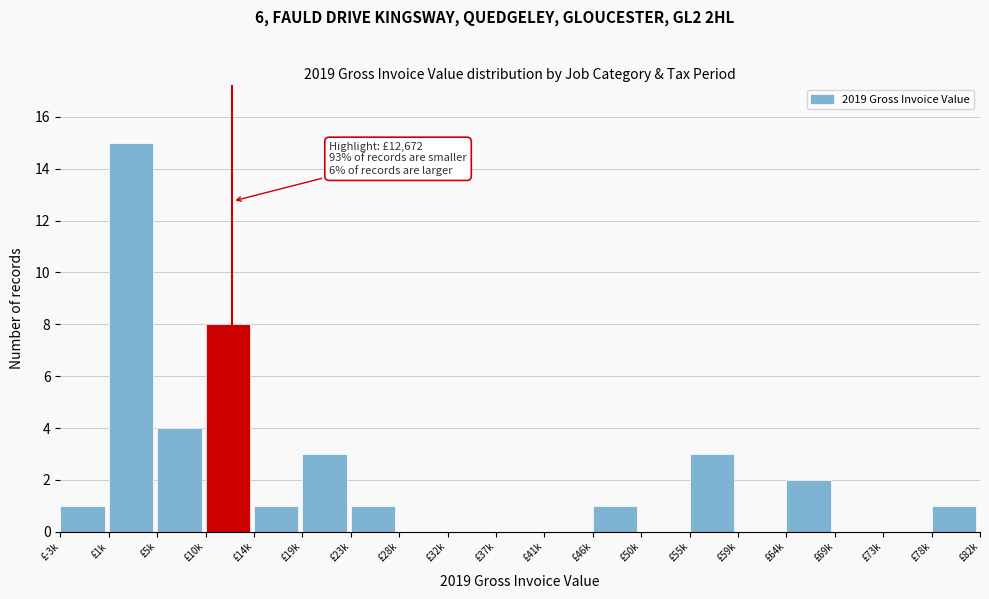

Reading right to left, what are all the values shown in this chart?

£78k=1	£73k=0	£69k=0	£64k=2	£59k=0	£55k=3	£50k=0	£46k=1	£41k=0	£37k=0	£32k=0	£28k=0	£23k=1	£19k=3	£14k=1	£10k=8	£5k=4	£1k=15	£-3k=1